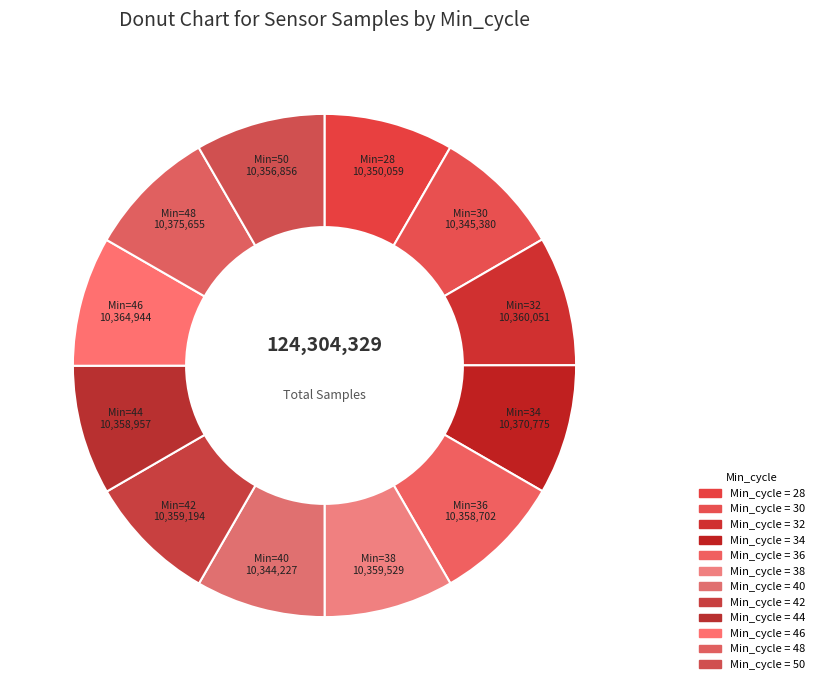

How many slices are in this pie chart?

12